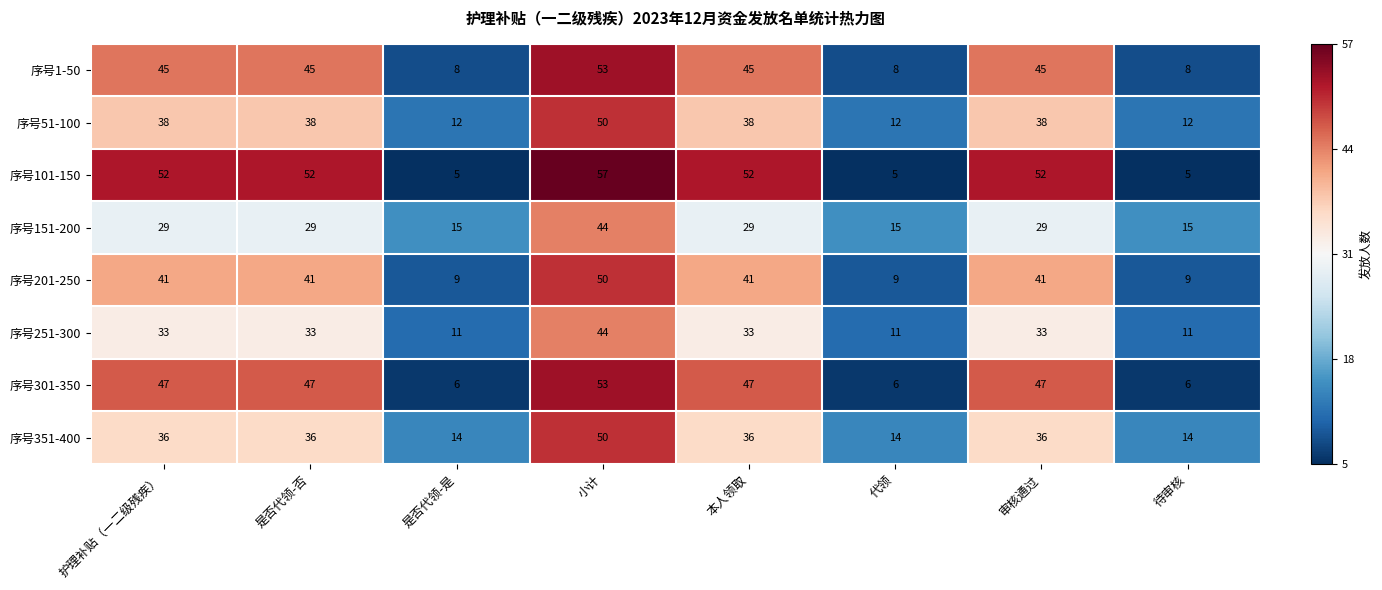

What value does the 序号151-200 series have at 小计, to the nearest 10?

40